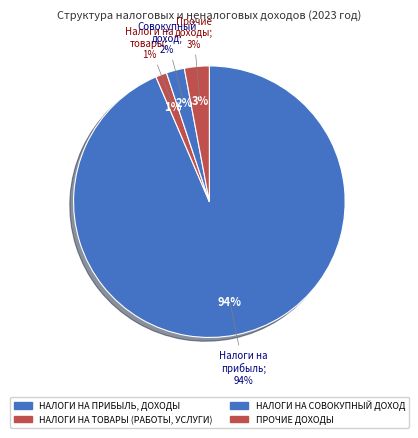

What percentage is NOT represented by ПРОЧИЕ ДОХОДЫ?

97.0%